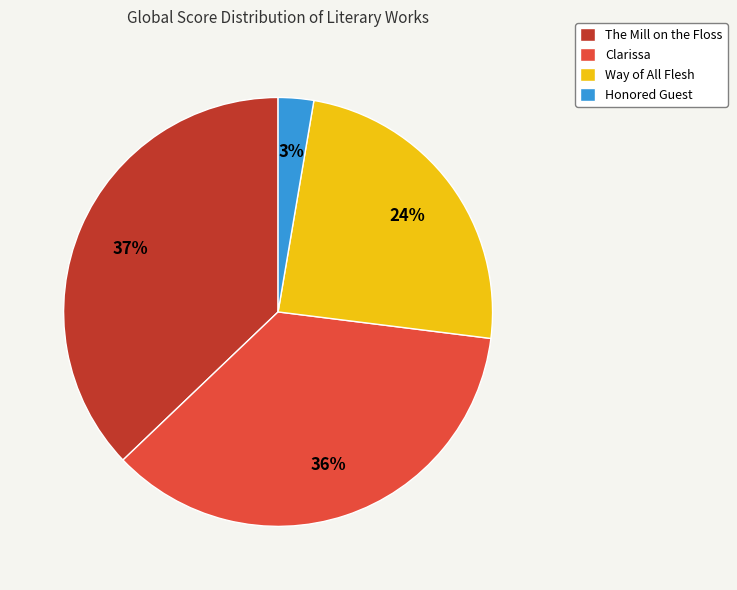

Do The Mill on the Floss and Way of All Flesh together represent more than half of the pie?

Yes